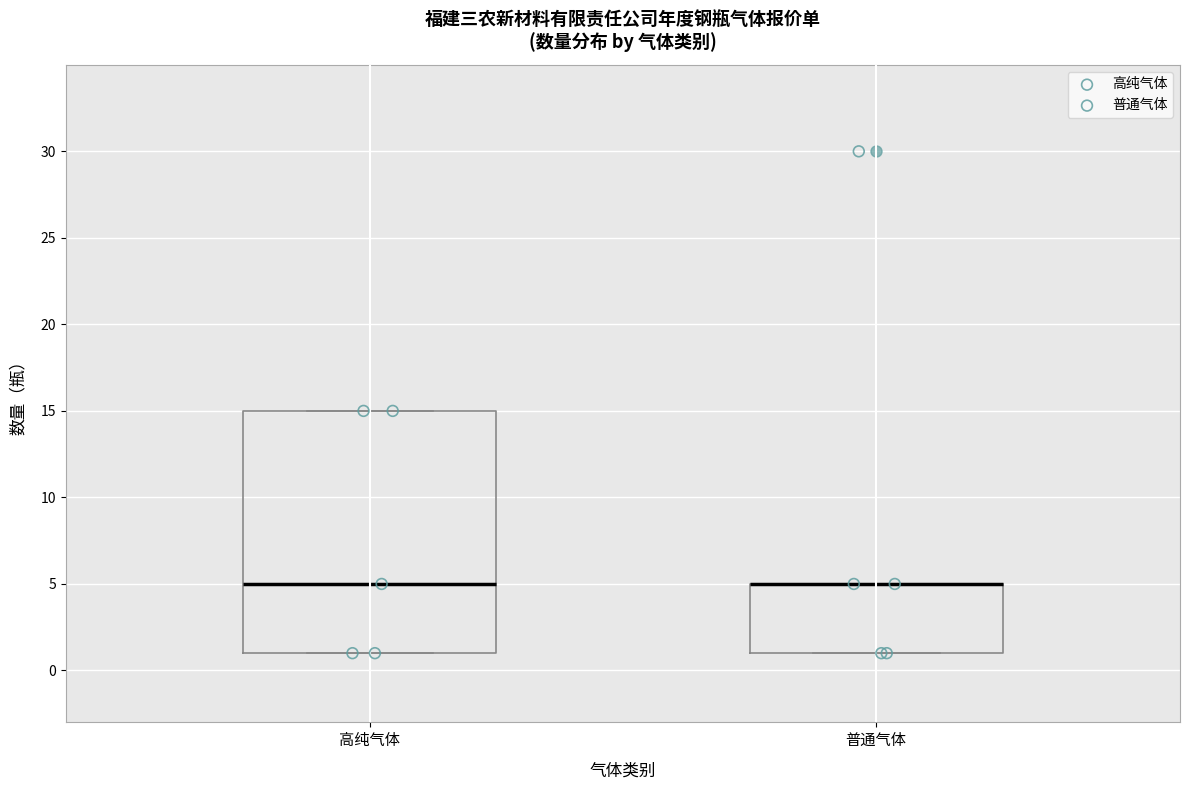

Where is the lower edge of the box for 高纯气体 on the y-axis? The values are not printed on the chart, so give them approximately, as read against the axis.

1